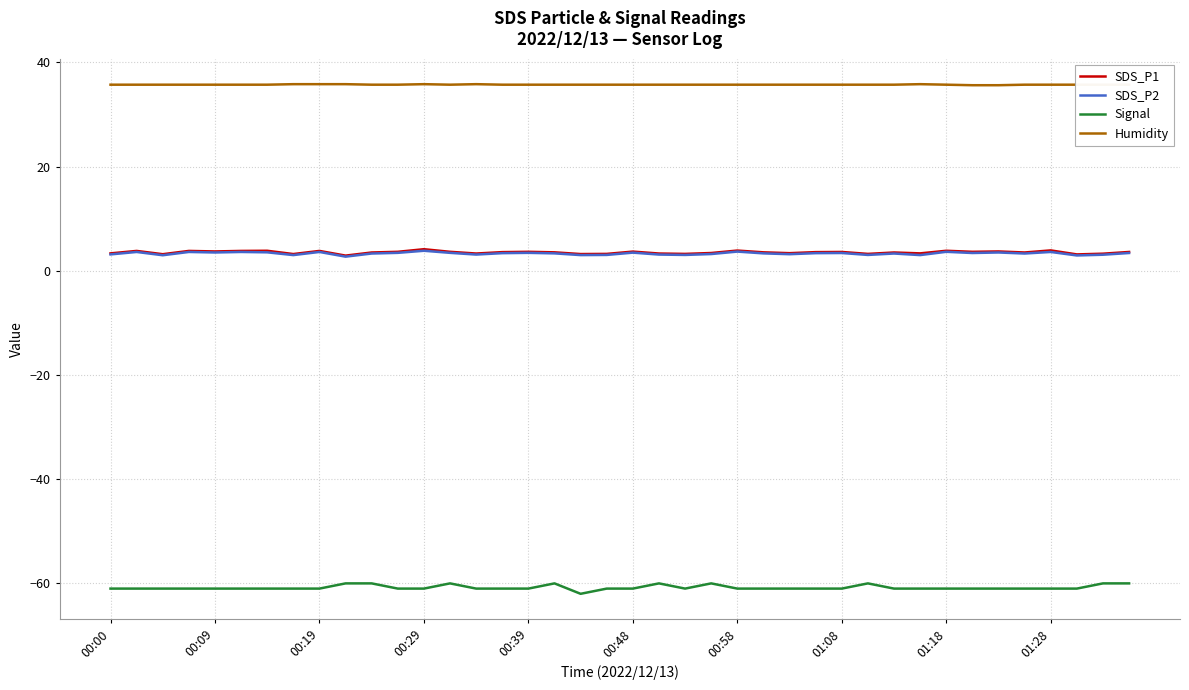

True or false: Humidity and SDS_P2 cross at least once.

False